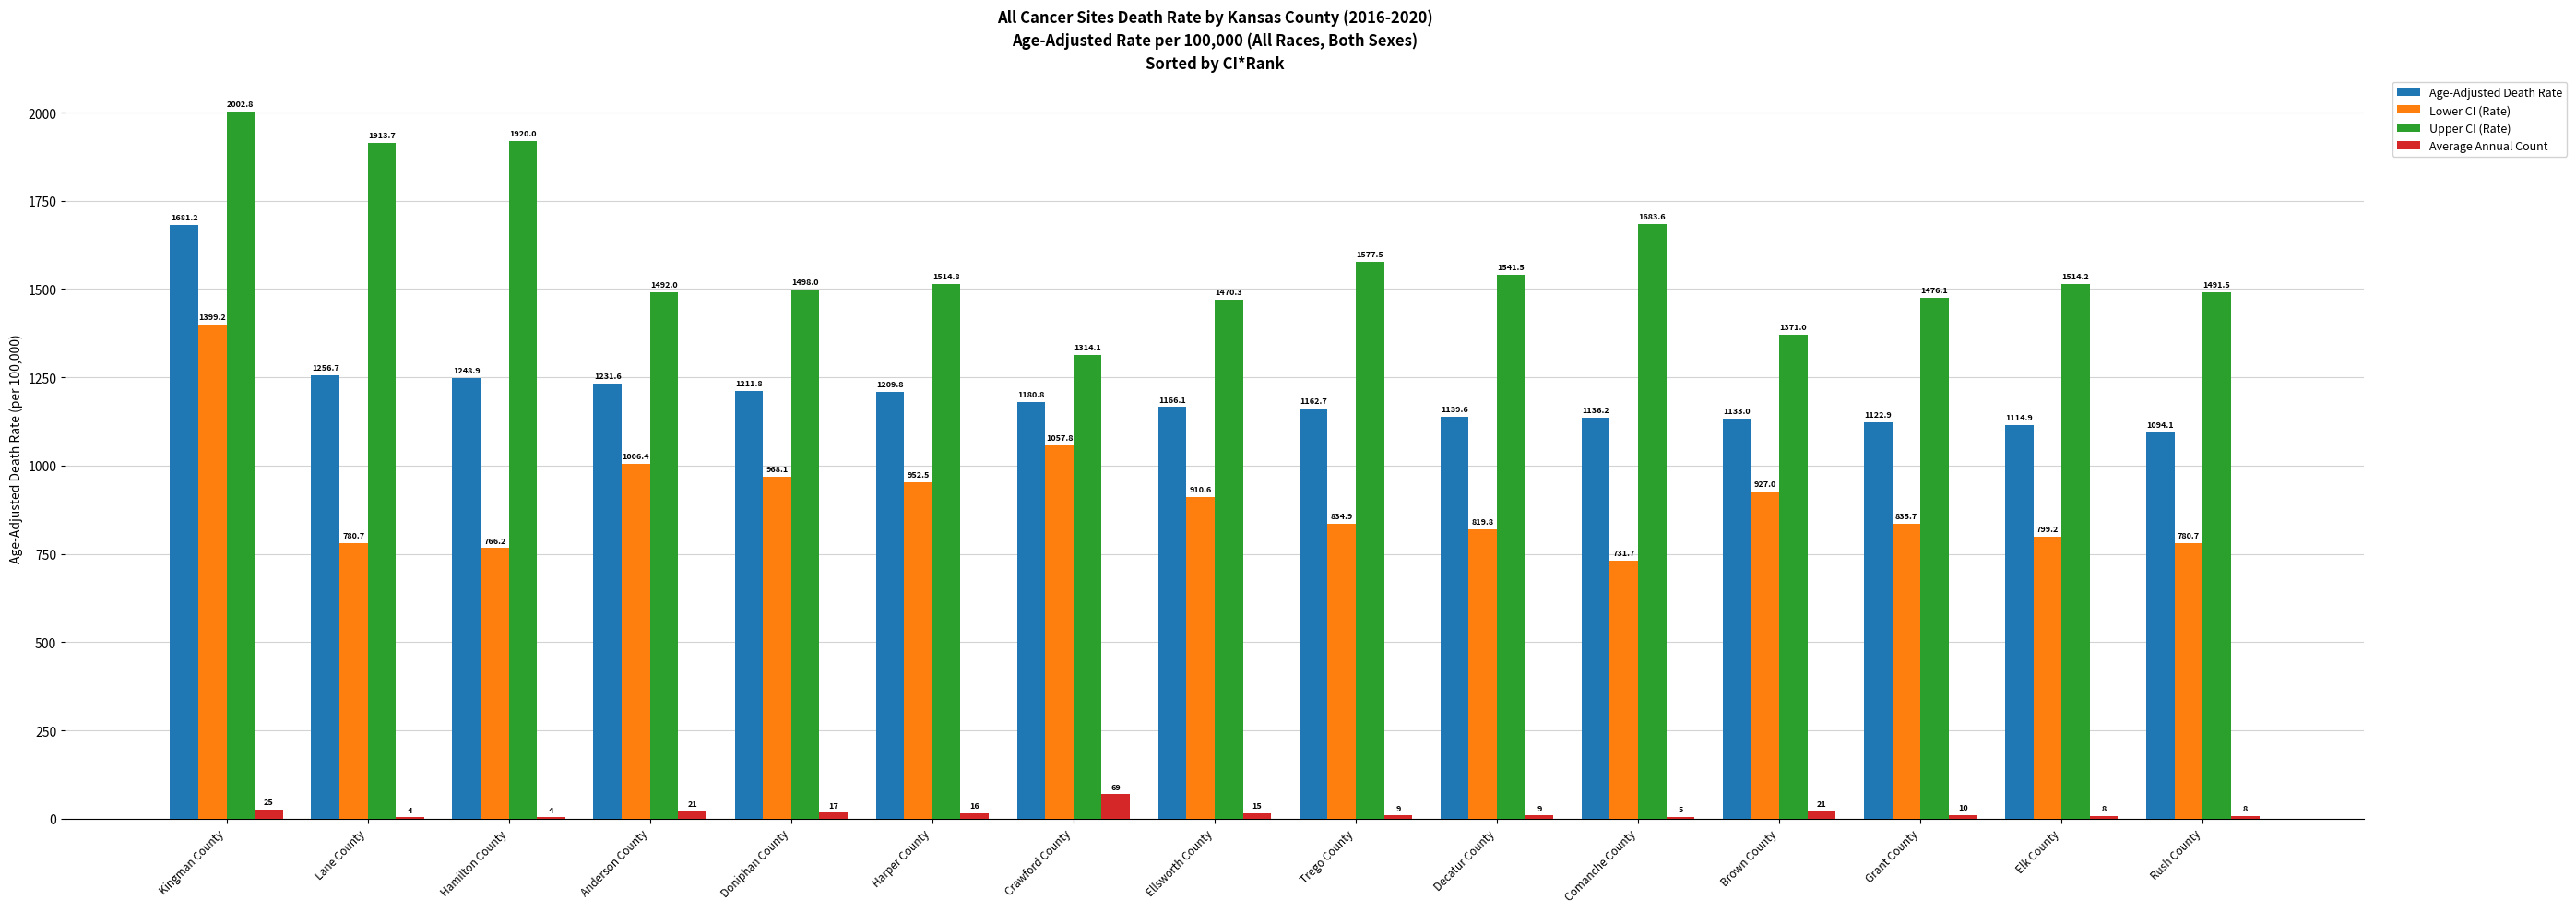

Is the value of Average Annual Count at Grant County greater than the value of Upper CI (Rate) at Lane County?

No